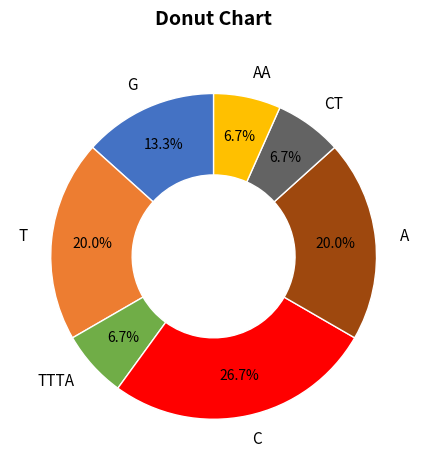

Is there a majority slice in this chart?

No